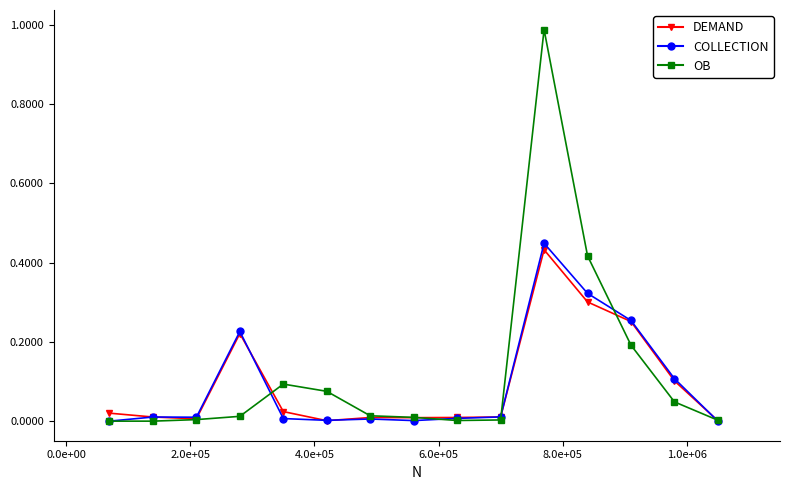

Which series has the widest spread of values?

OB